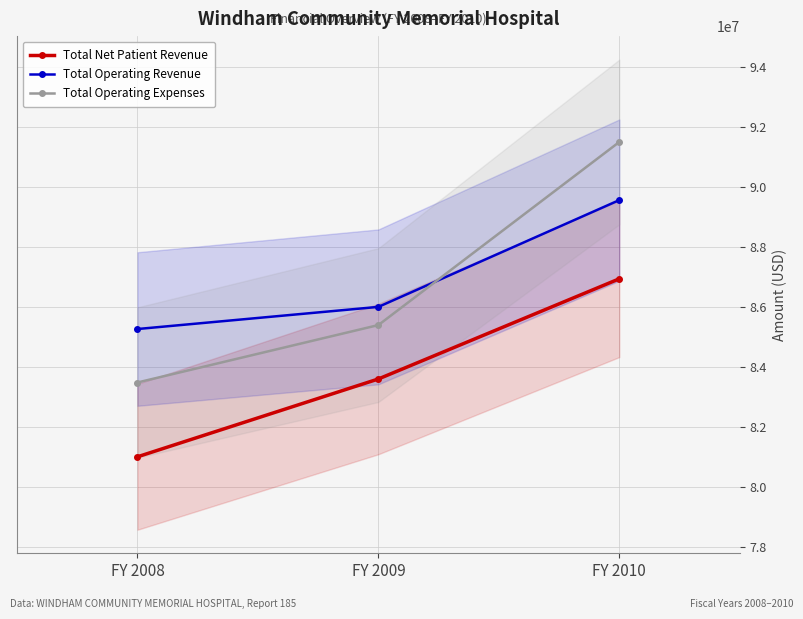

Which has a higher value, FY 2010 or FY 2008?

FY 2010